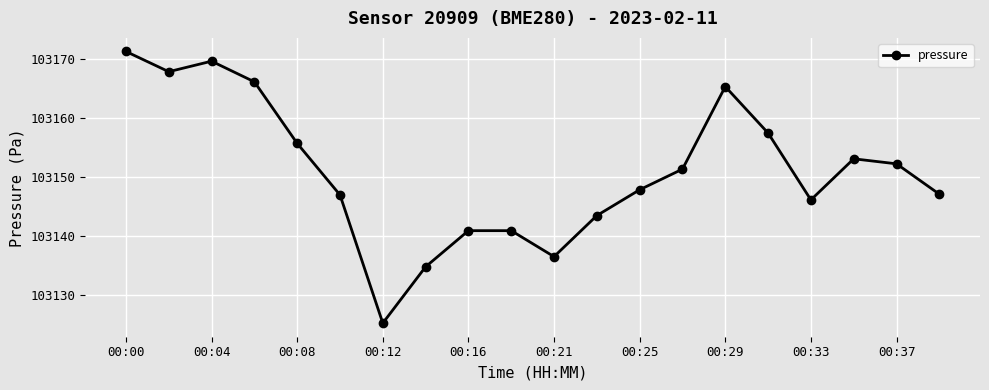

What is the value of the 9th point from the left?

103140.9